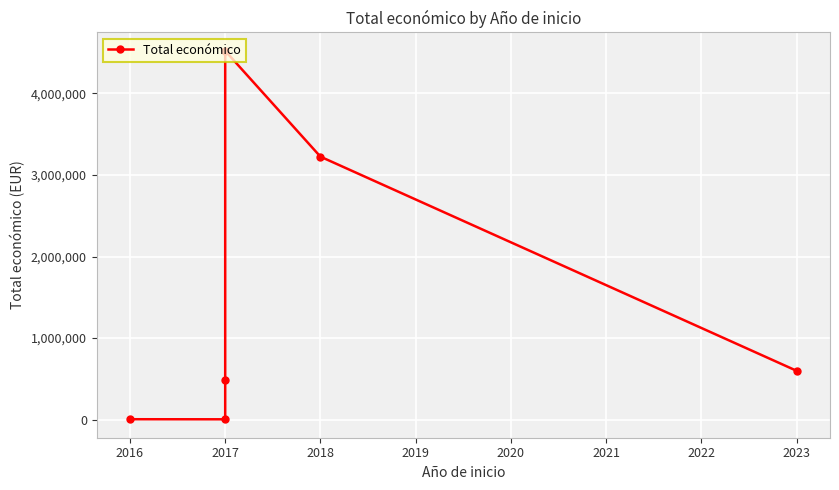

What is the sum of the values at 2015 and 2019?

3229308